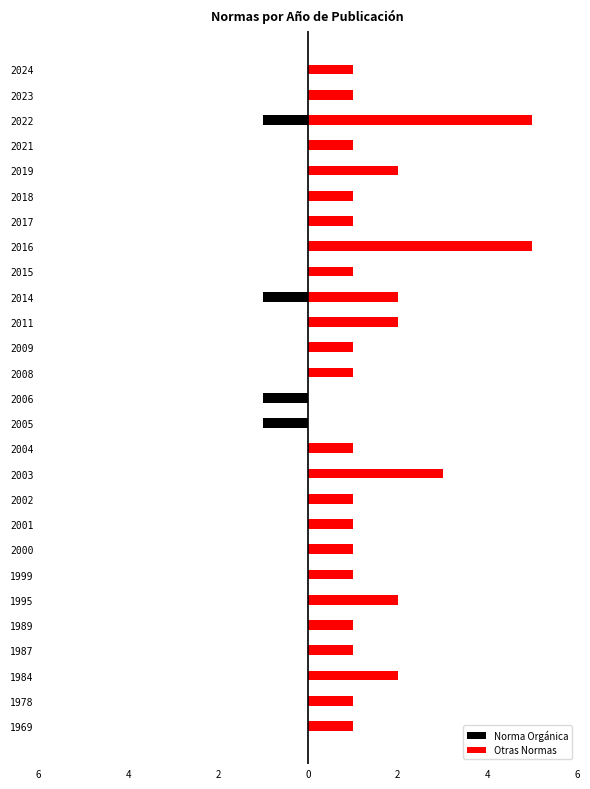

How many groups of bars are there?

27